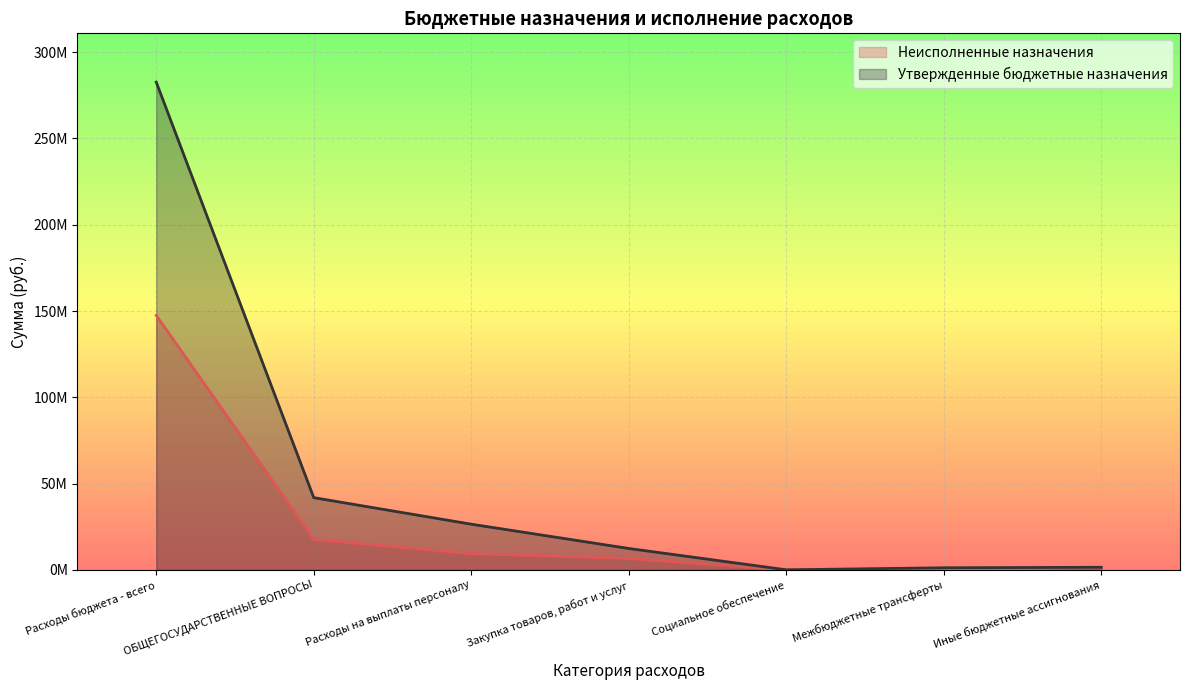

How many data points in Неисполненные назначения are less than 6640209?

3